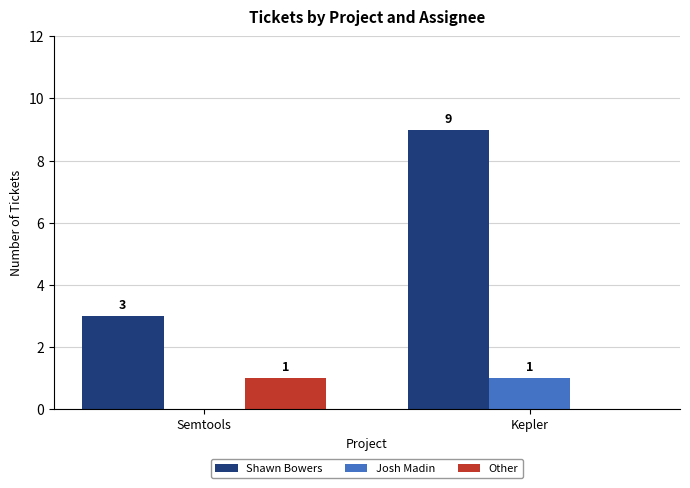

Reading right to left, what are all the values shown in this chart?

Shawn Bowers: Kepler=9	Semtools=3
Josh Madin: Kepler=1	Semtools=0
Other: Kepler=0	Semtools=1